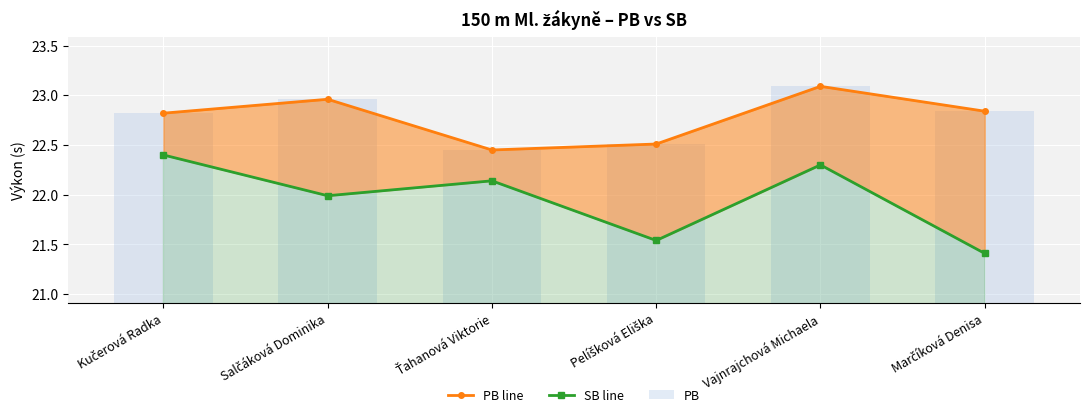

How many data points does each series have?

6